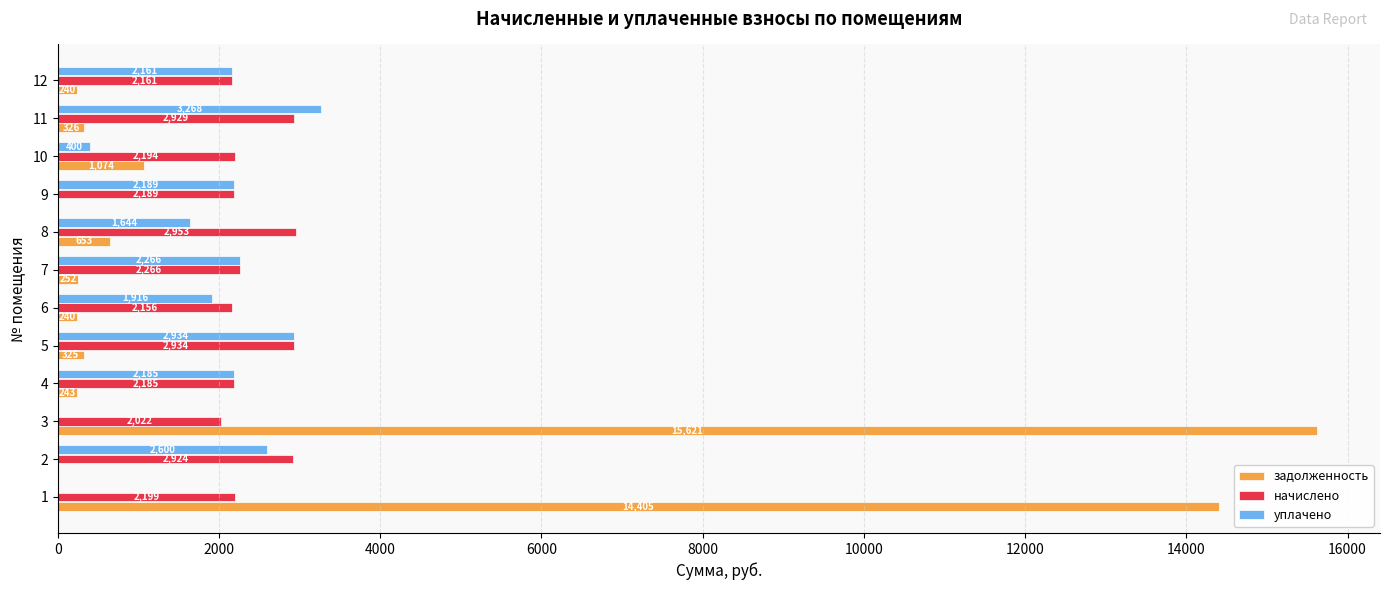

At which label is начислено closest to 2487?

7